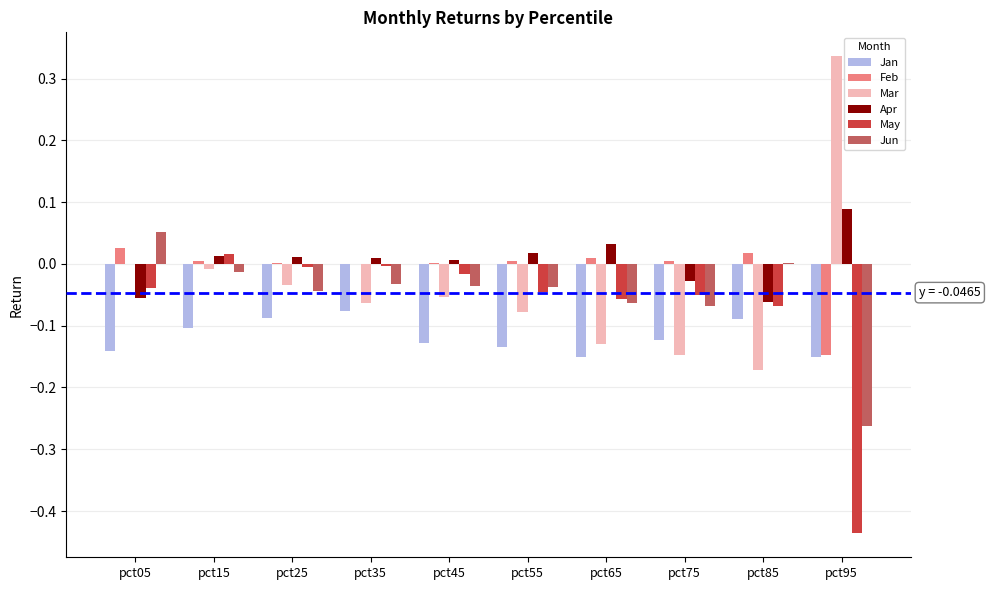

At which label is Jan closest to 0?

pct35